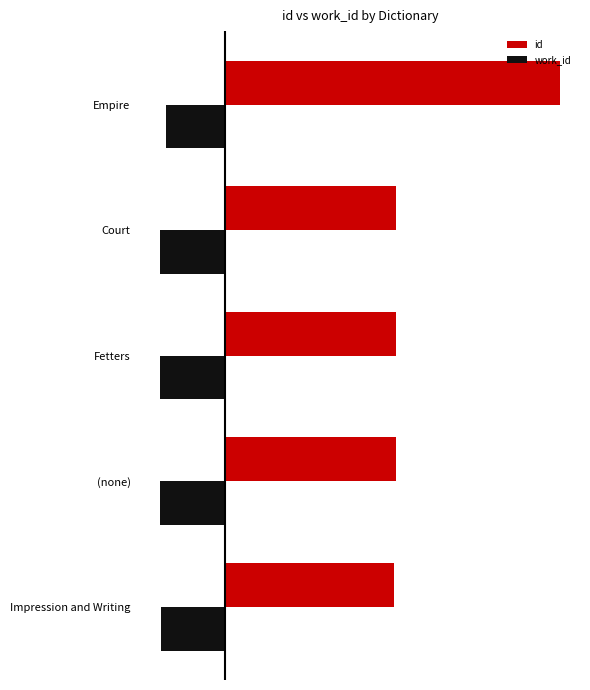

What is the difference between the maximum and minimum values in the id series?

11236